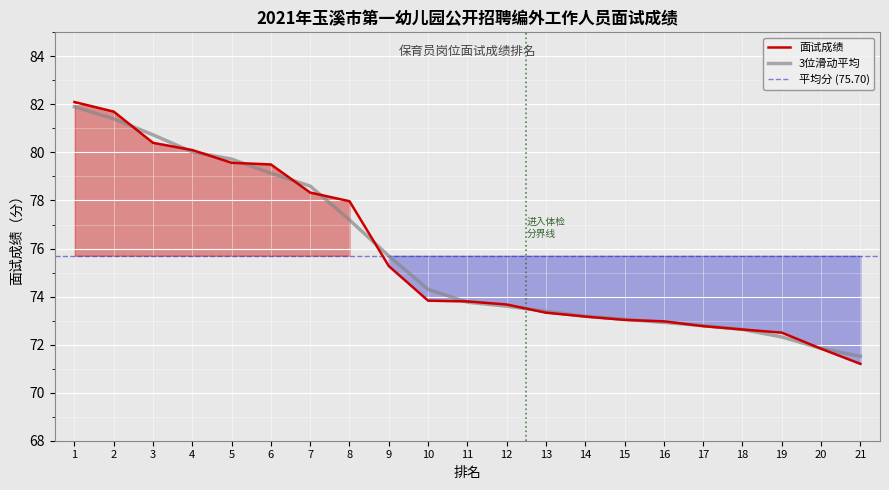

Reading left to right, list all the values displayed in this chart.

1=82.1	2=81.7	3=80.4	4=80.1	5=79.6	6=79.5	7=78.3	8=78.0	9=75.3	10=73.8	11=73.8	12=73.7	13=73.3	14=73.2	15=73.0	16=73.0	17=72.8	18=72.6	19=72.5	20=71.8	21=71.2